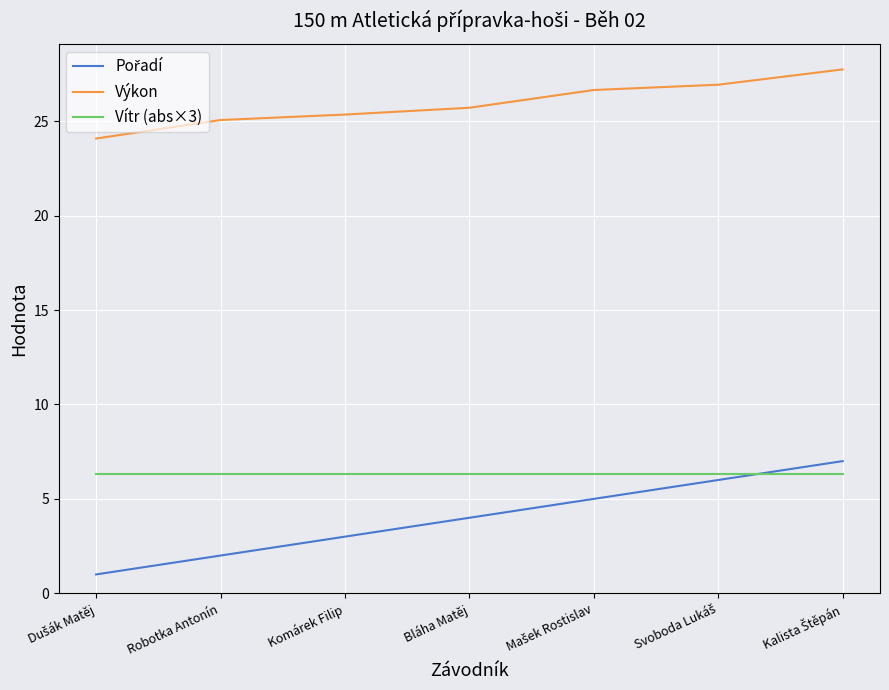

What position from the left is Bláha Matěj?

4